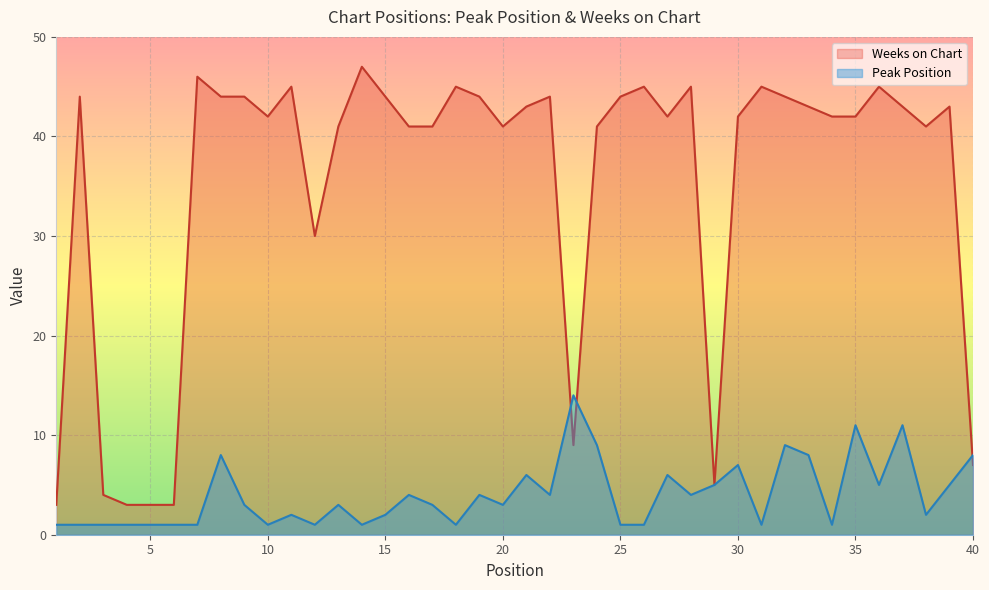

At which category does Peak Position reach its first local peak?

8